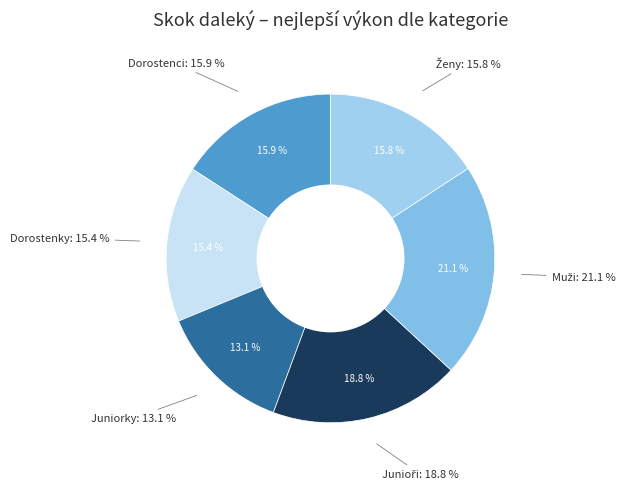

Rank the categories by value from highest to lowest.

Muži, Junioři, Dorostenci, Ženy, Dorostenky, Juniorky